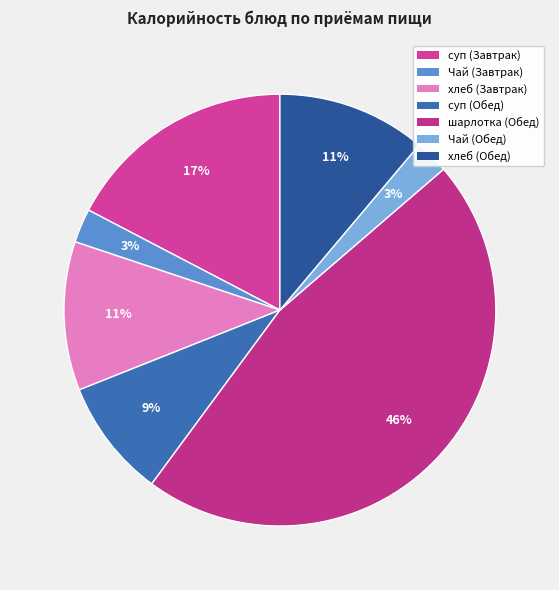

Rank the categories by value from highest to lowest.

шарлотка с яблоками (Обед), суп с макаронными изделиями (Завтрак), хлеб в асортименте (Завтрак), хлеб в ассортименте (Обед), суп с макаронными изделиями (Обед), Чай с сахаром (Завтрак), Чай с сахаром (Обед)